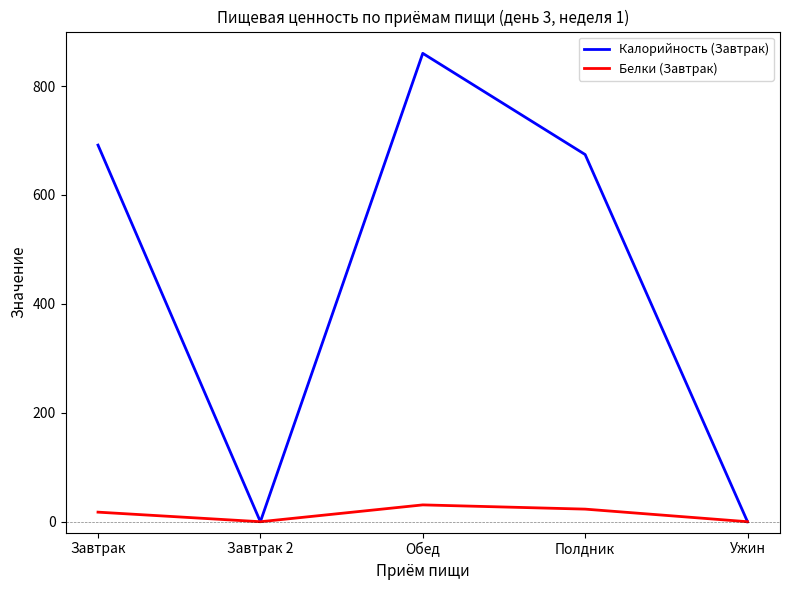

Reading right to left, list all the values displayed in this chart.

Калорийность (Завтрак): 0.0	674.2	860.0	0.0	691.5
Белки (Завтрак): 0.0	23.1	30.9	0.0	17.6